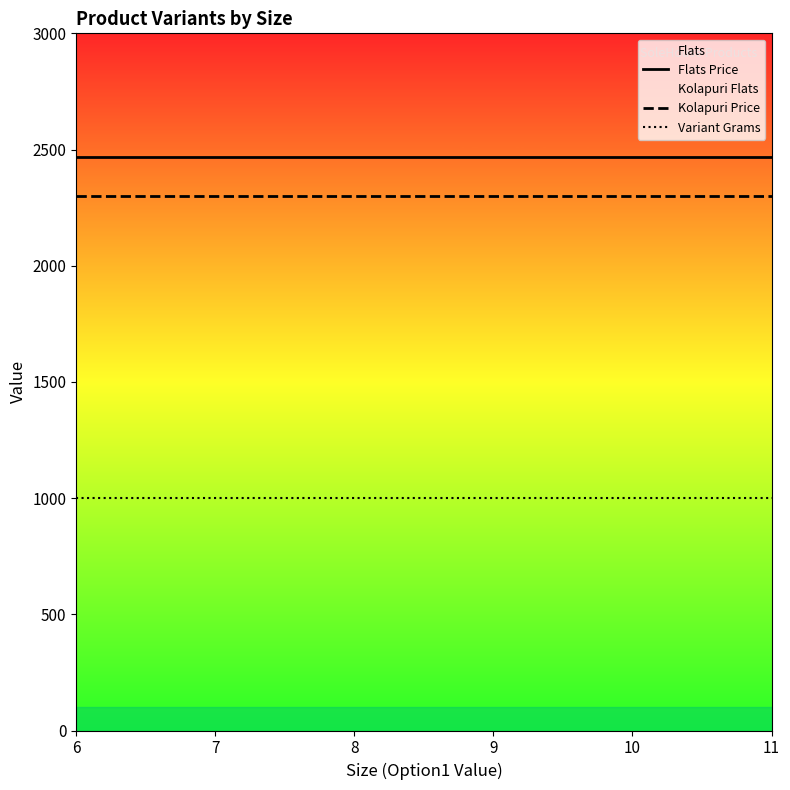

At which category is the sum across all series the highest?

6